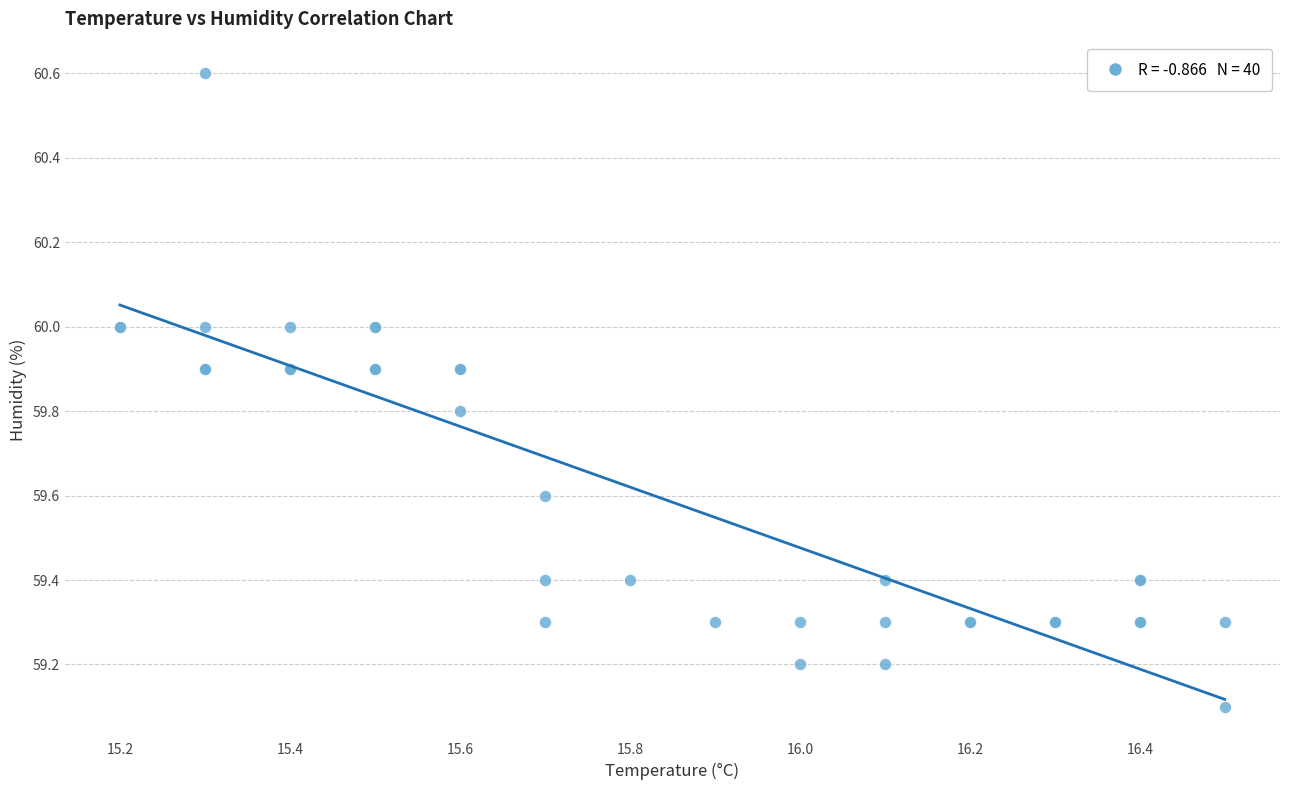

What Y value in the scatter plot is closest to 59?

59.1